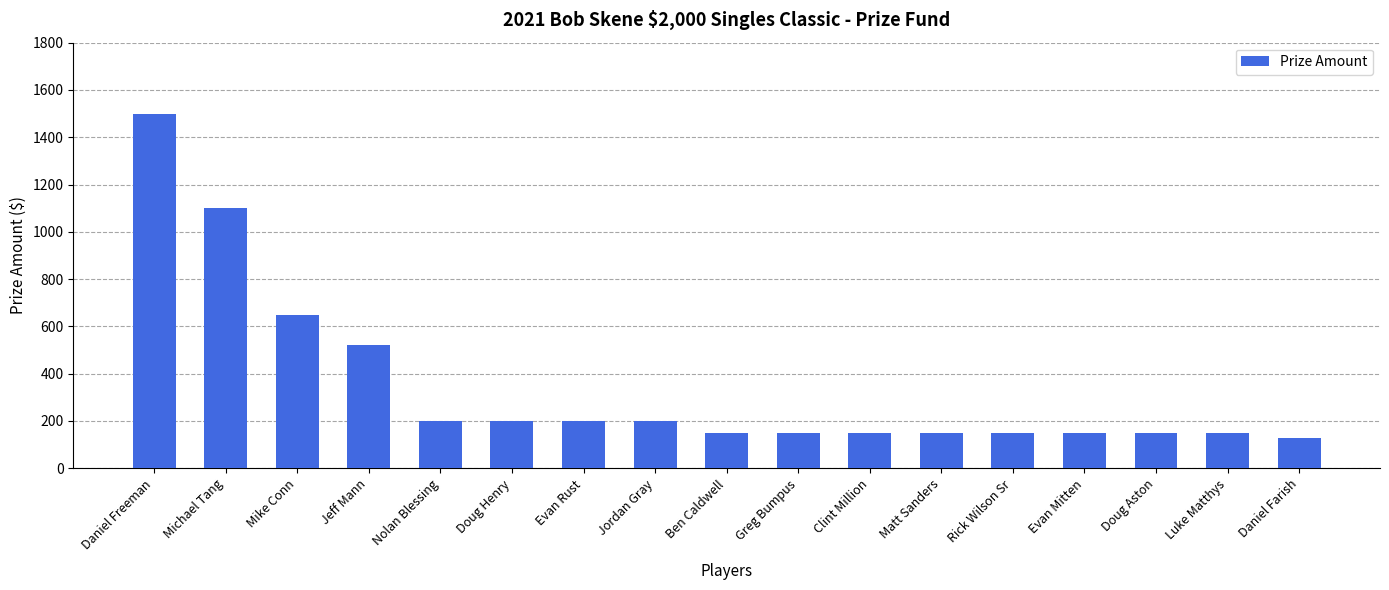

How many categories are shown in the chart?

17